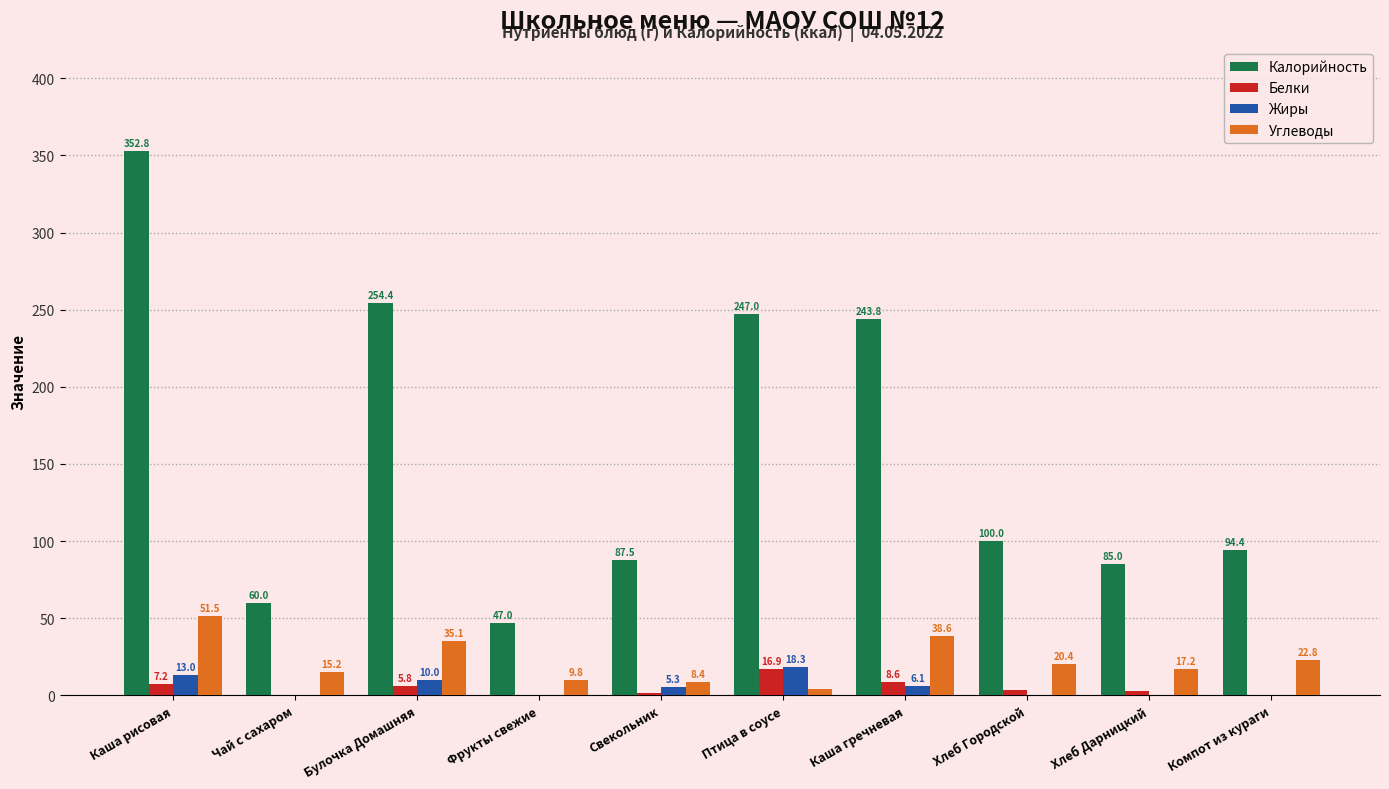

Which series changed the most between Птица в соусе and Хлеб Дарницкий?

Калорийность